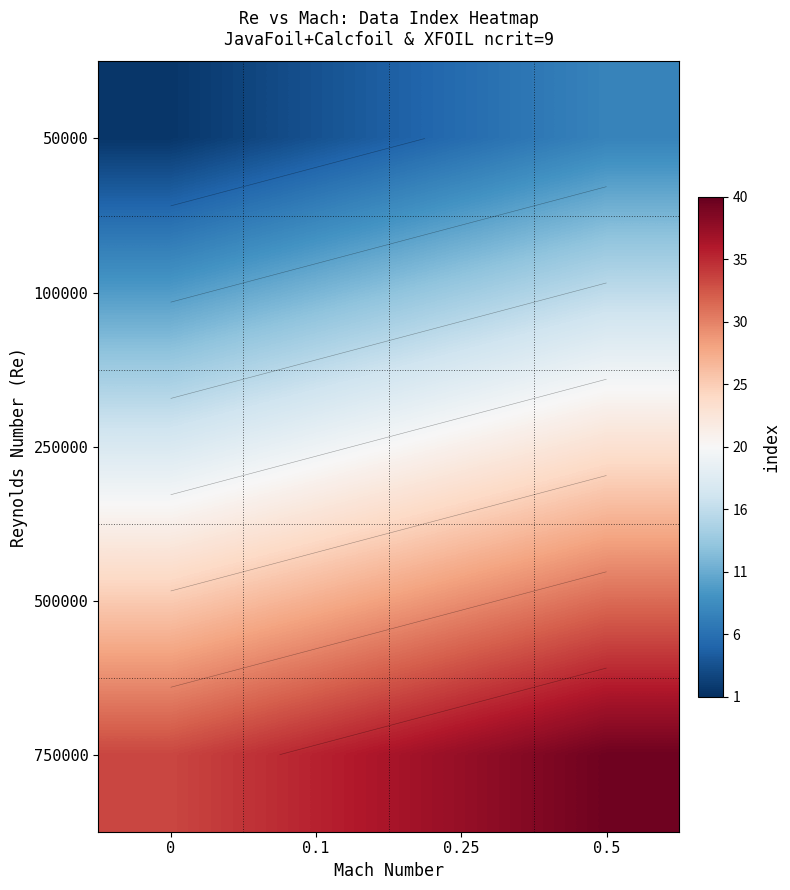

What is the approximate value of 50000 at 0.5?

7.5